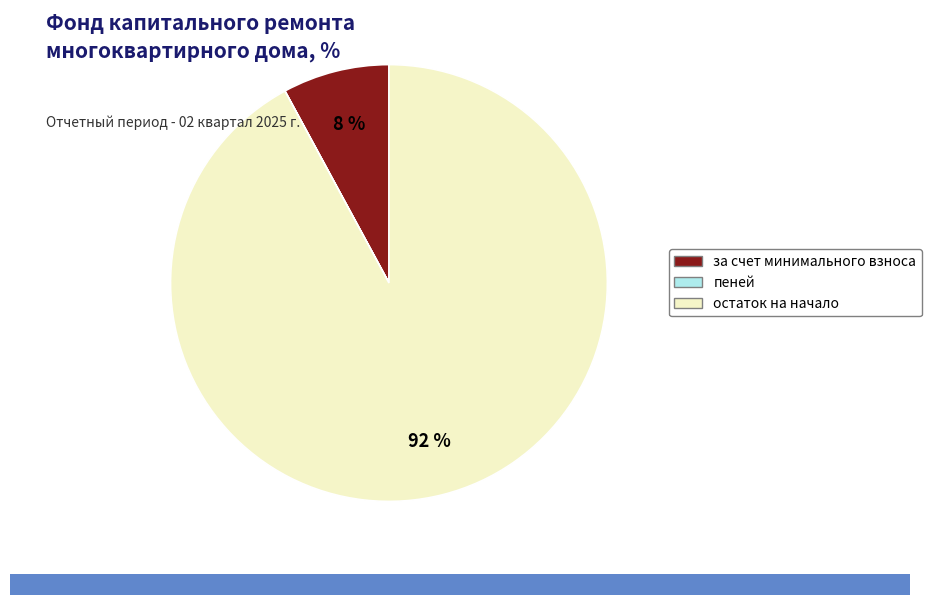

Is there a majority slice in this chart?

Yes